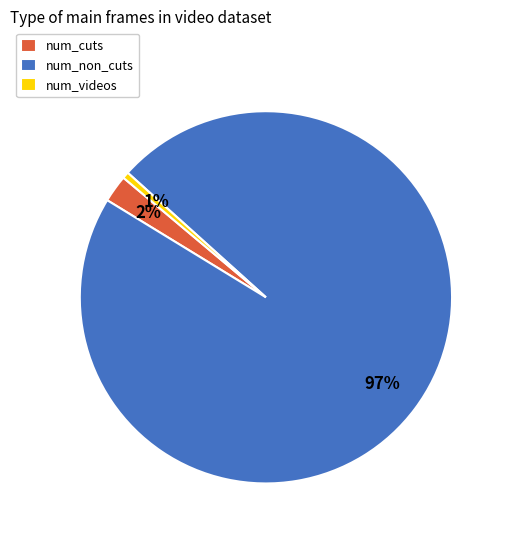

Is it true that num_cuts is 2% of the pie?

True